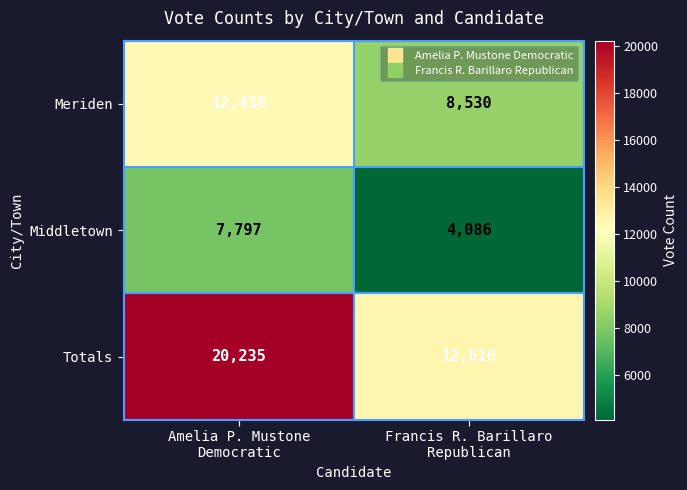

How many data points does each series have?

2